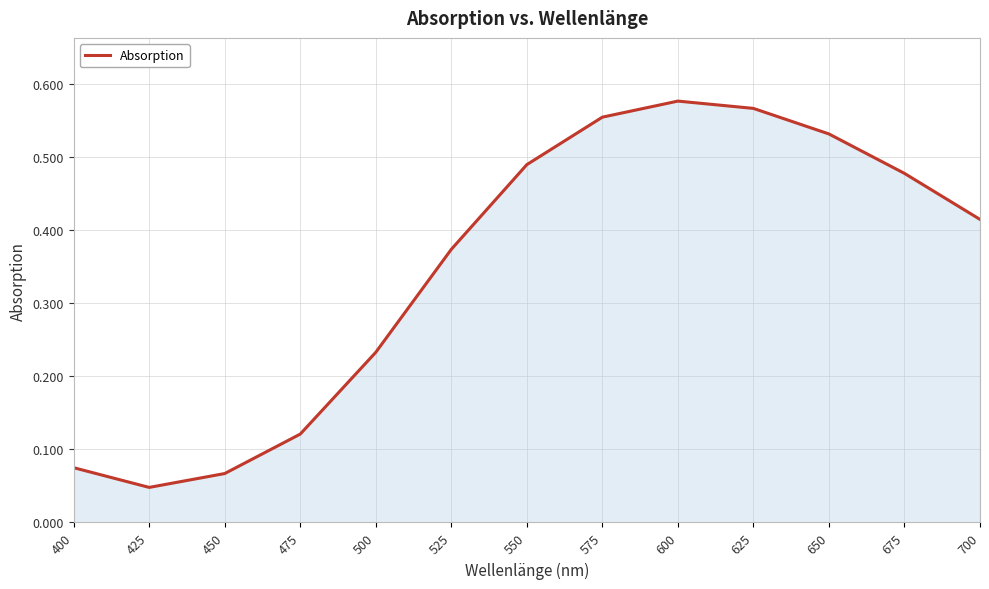

Rank the categories by value from highest to lowest.

600, 625, 575, 650, 550, 675, 700, 525, 500, 475, 400, 450, 425